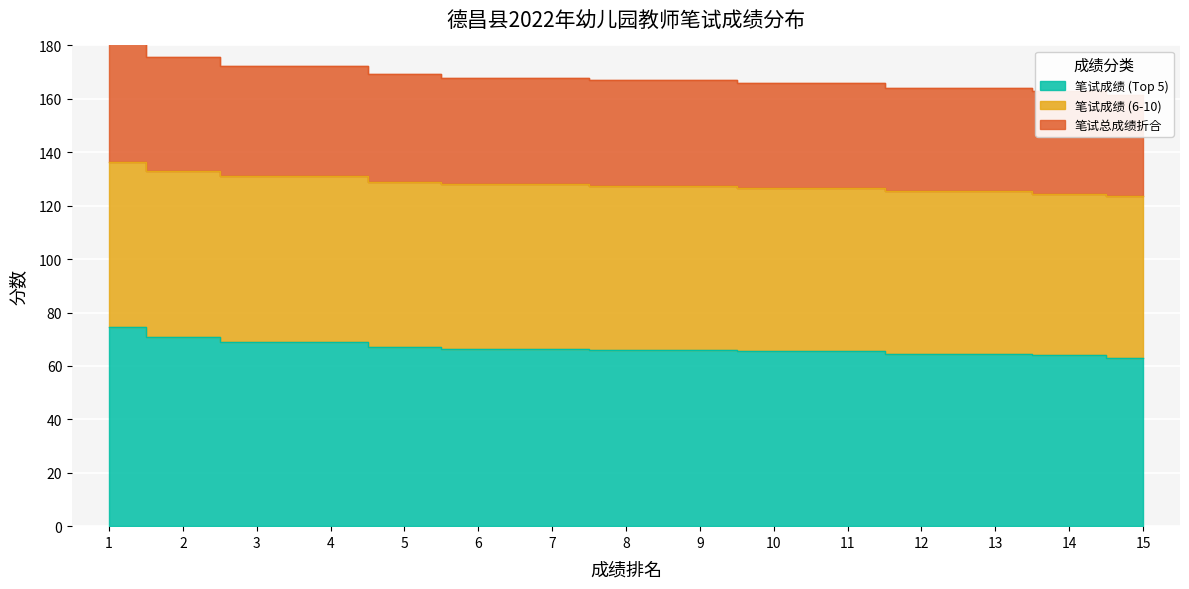

What is the spread (max minus min) of values at 3?

103.4